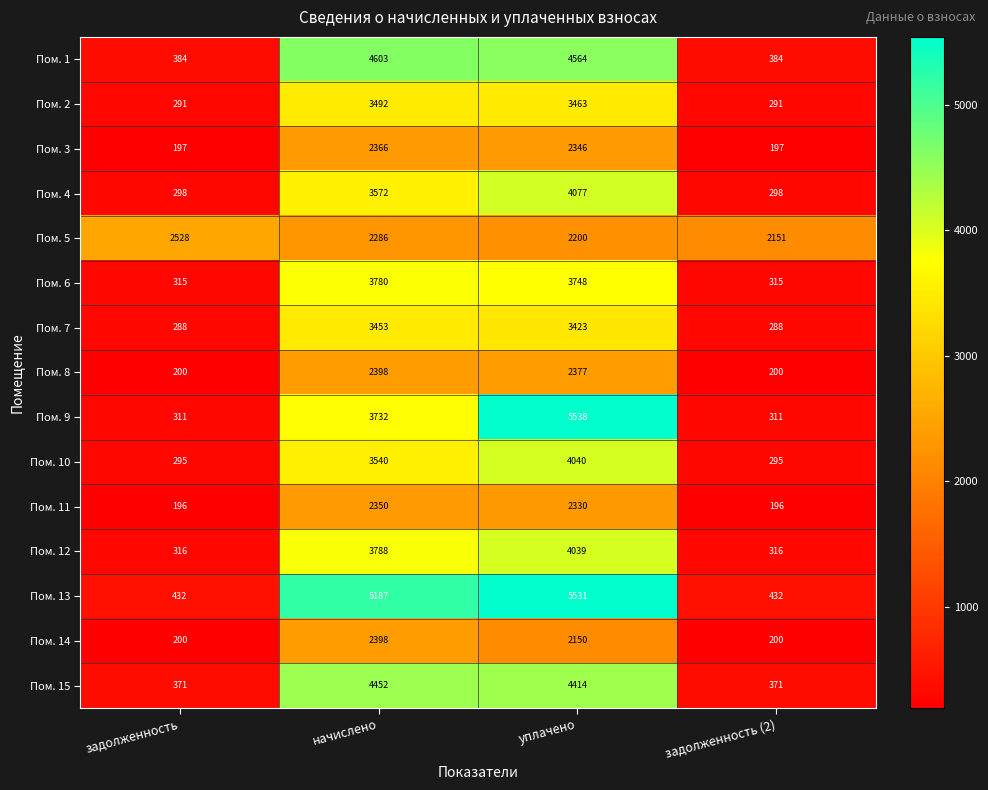

What is the total value across all series at задолженность?

6622